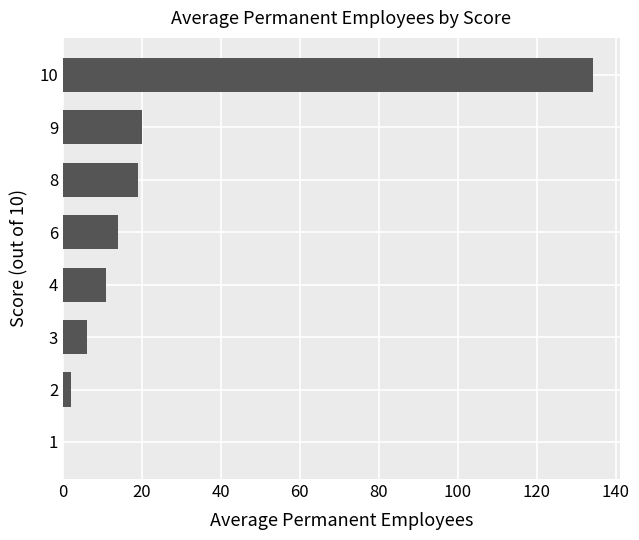

What is the ratio of the value at 6 to the value at 3?

2.3